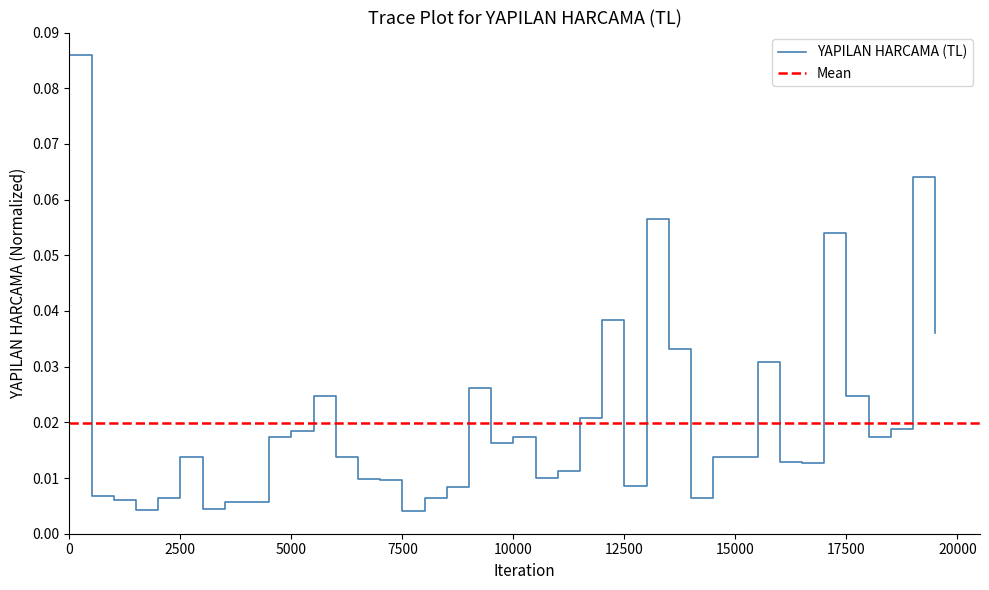

True or false: the data has more than 0 interior local peaks.

True